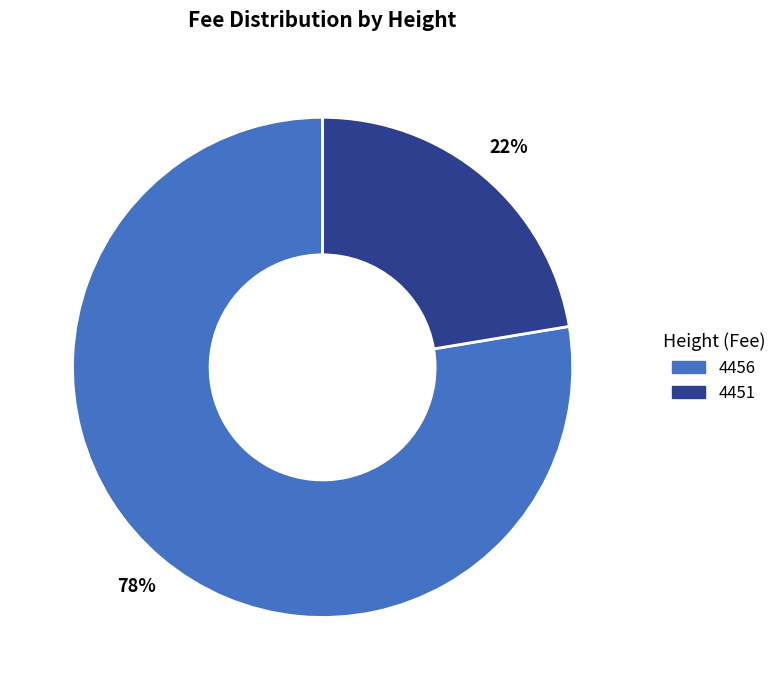

What is the largest slice in the pie chart?

4456